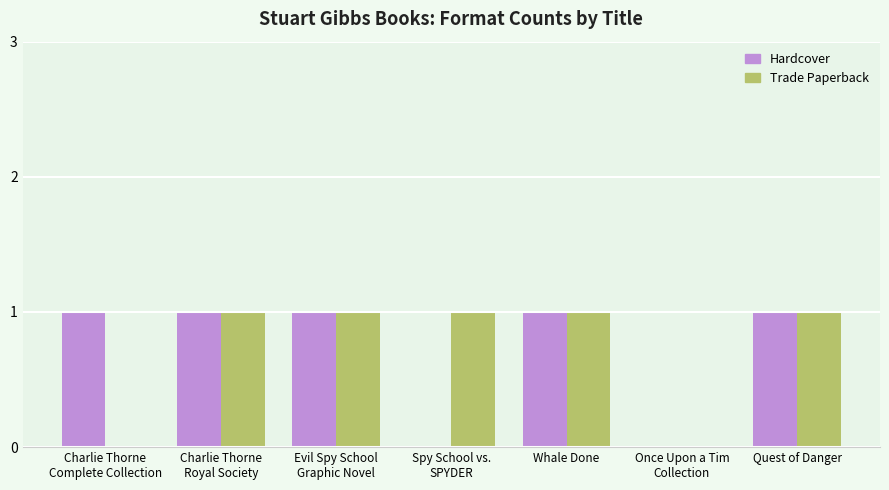

The value of Trade Paperback at Quest of Danger is 2. True or false?

False